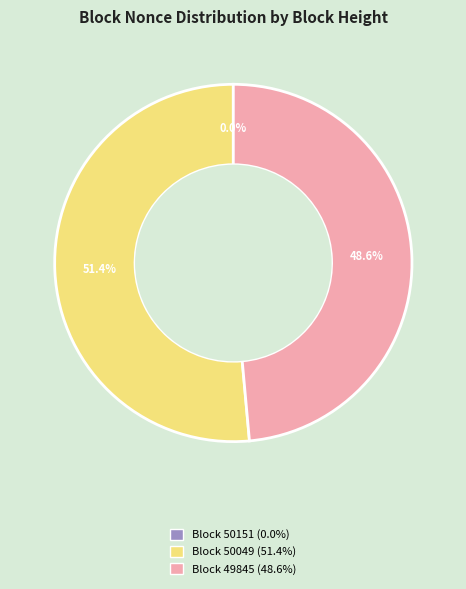

Is there a majority slice in this chart?

Yes